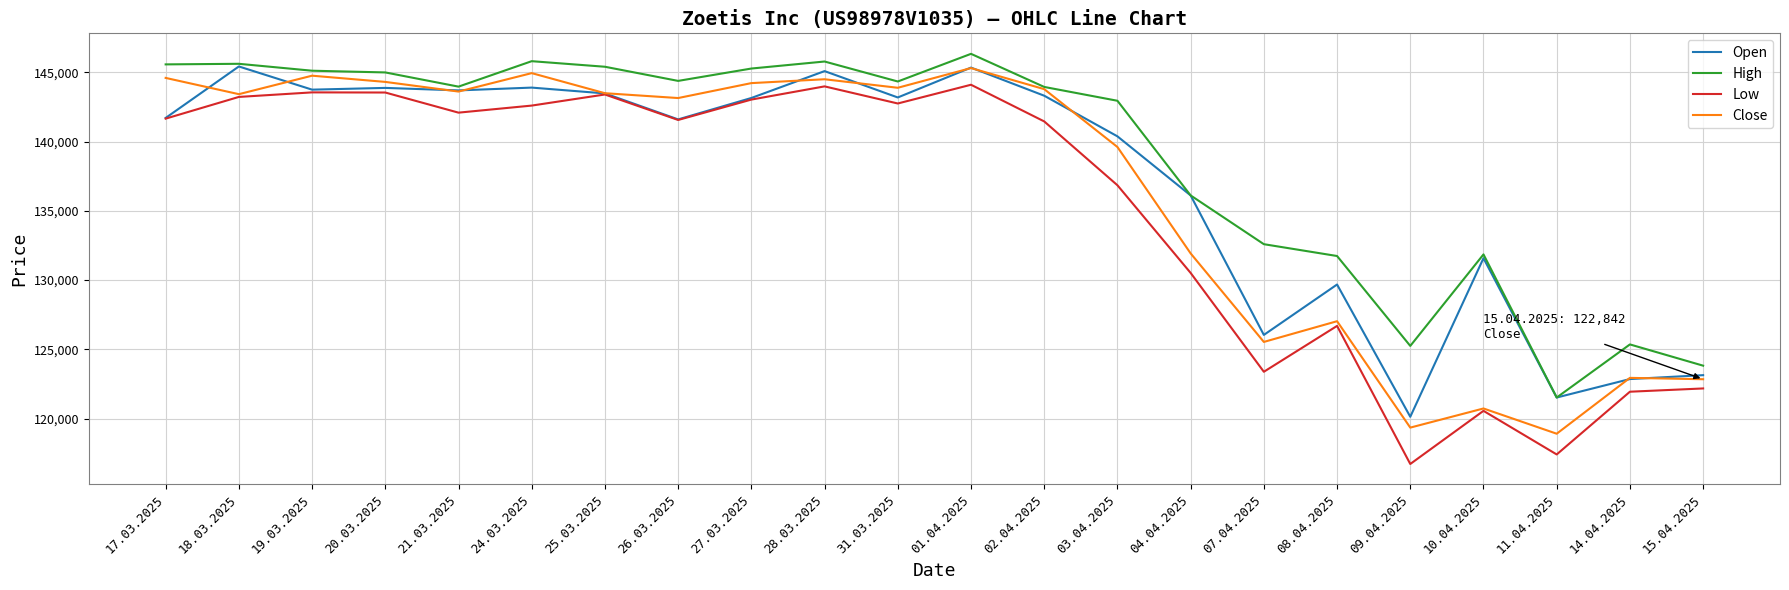

The Low series shows 143548 at 19.03.2025. True or false?

True